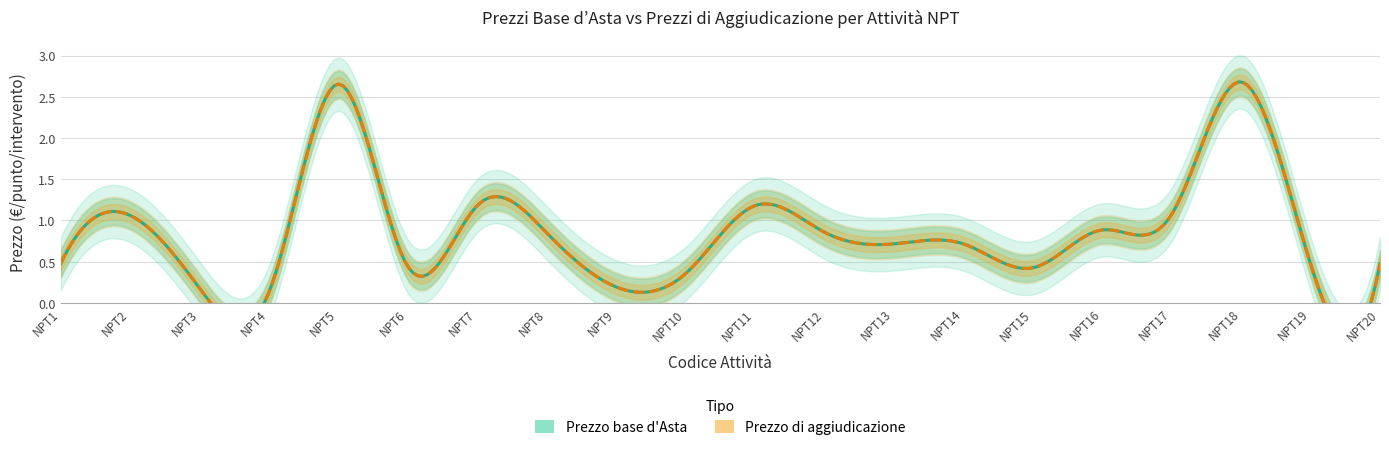

Read the Prezzo base d Asta value at NPT2.

1.1